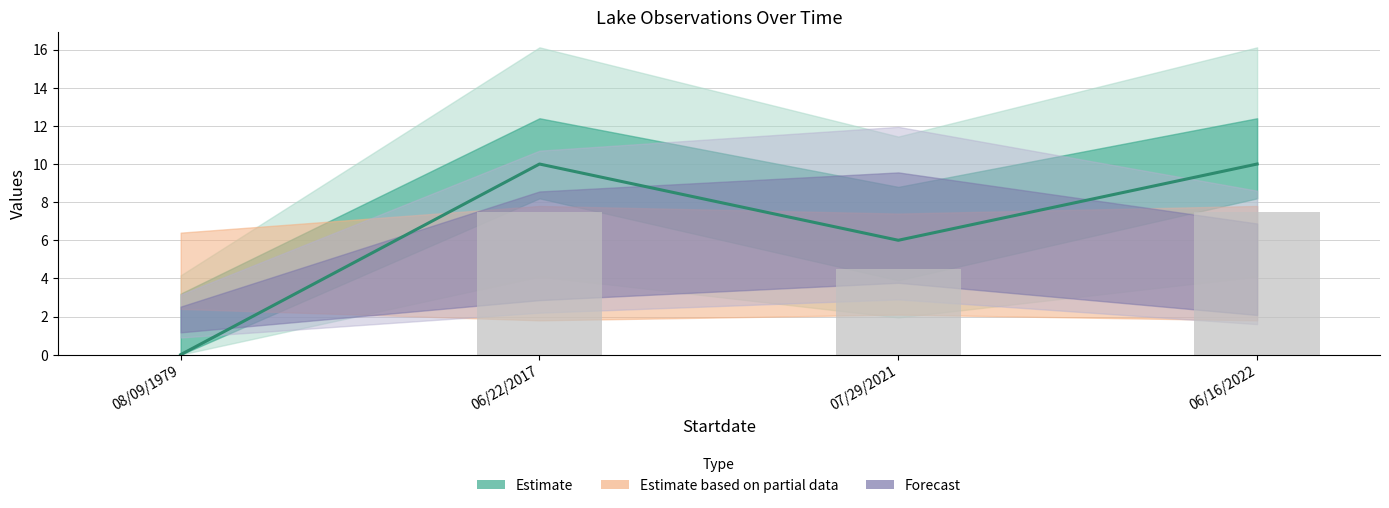

Where is Secchi (estimate line) nearest to the value 5?

07/29/2021